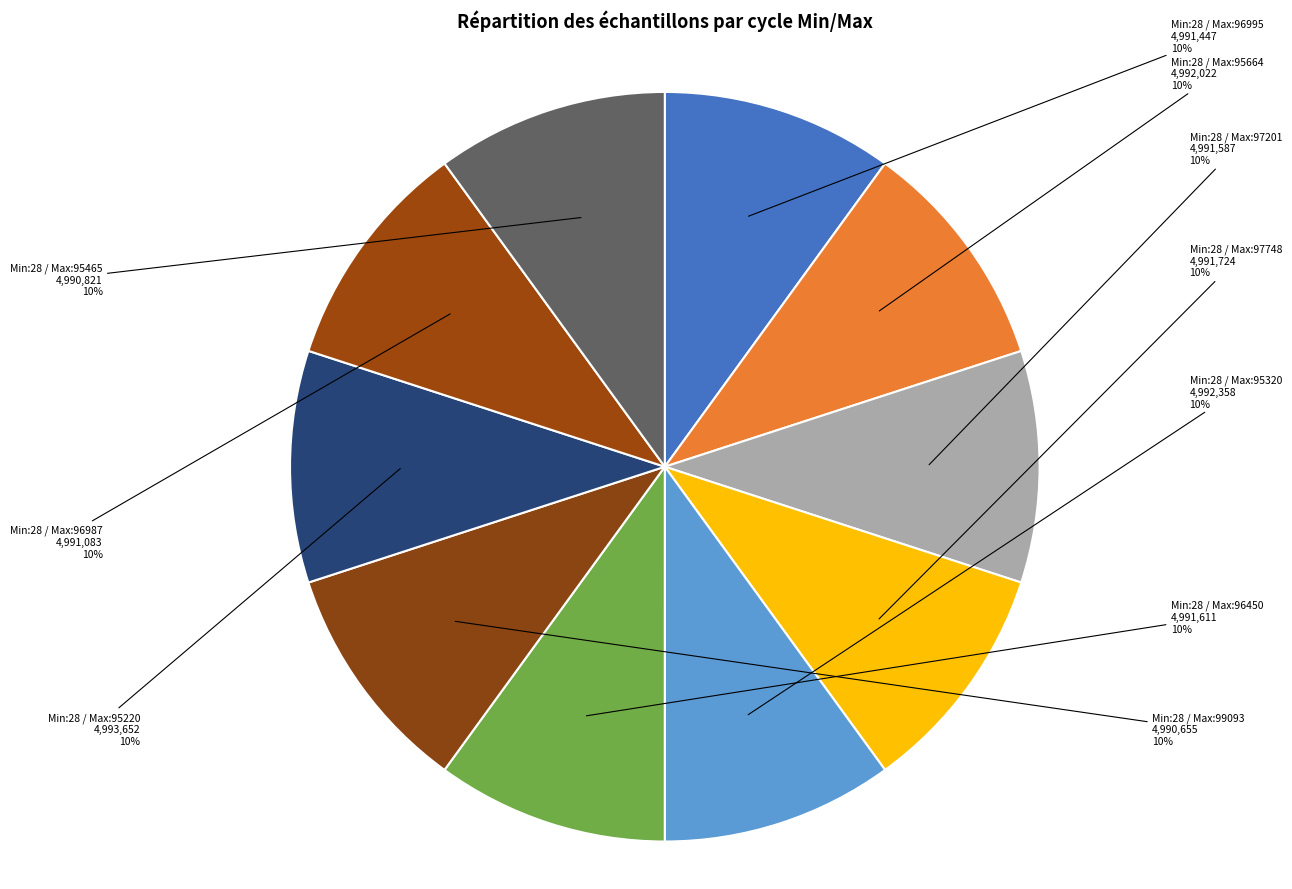

The Min:28 / Max:97201 slice represents 10% of the pie. True or false?

True